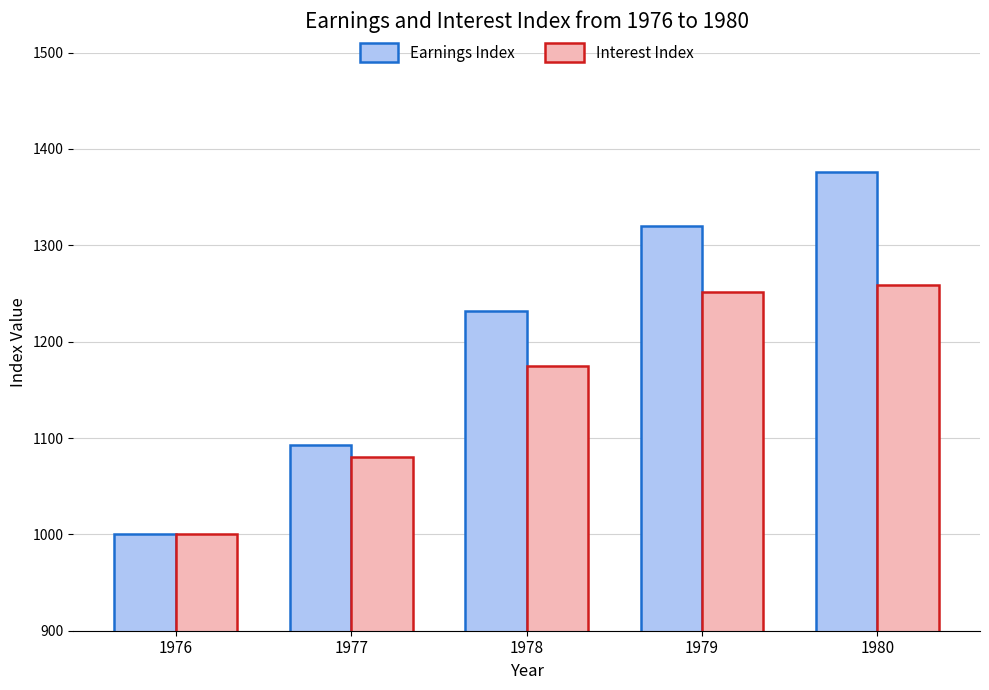

What is the sum of all Interest Index values?

5766